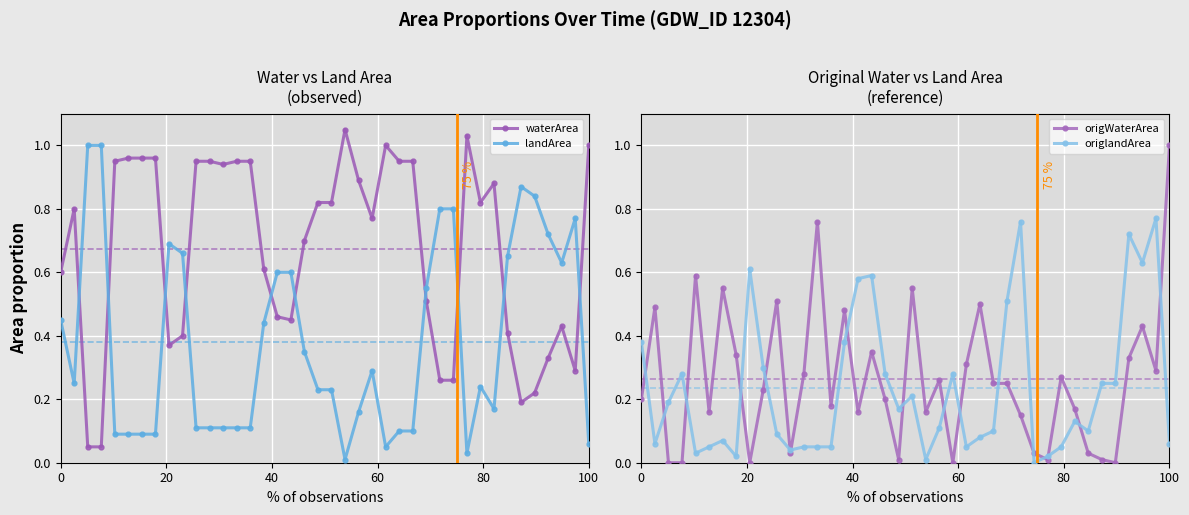

Which series ends up on top after the final intersection of landArea and waterArea?

waterArea